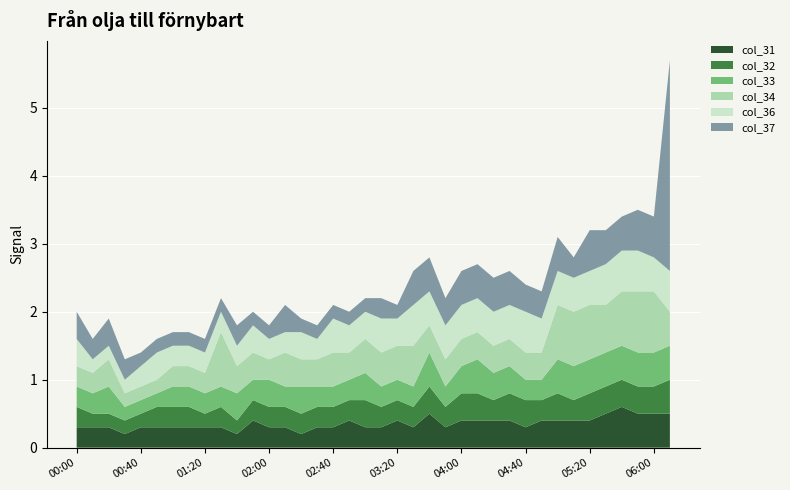

Reading left to right, transcribe all the data shown in this chart.

col_31: 00:00=0.3	00:10=0.3	00:20=0.3	00:30=0.2	00:40=0.3	00:50=0.3	01:00=0.3	01:10=0.3	01:20=0.3	01:30=0.3	01:40=0.2	01:50=0.4	02:00=0.3	02:10=0.3	02:20=0.2	02:30=0.3	02:40=0.3	02:50=0.4	03:00=0.3	03:10=0.3	03:20=0.4	03:30=0.3	03:40=0.5	03:50=0.3	04:00=0.4	04:10=0.4	04:20=0.4	04:30=0.4	04:40=0.3	04:50=0.4	05:00=0.4	05:10=0.4	05:20=0.4	05:30=0.5	05:40=0.6	05:50=0.5	06:00=0.5	06:30=0.5
col_32: 00:00=0.3	00:10=0.2	00:20=0.2	00:30=0.2	00:40=0.2	00:50=0.3	01:00=0.3	01:10=0.3	01:20=0.2	01:30=0.3	01:40=0.2	01:50=0.3	02:00=0.3	02:10=0.3	02:20=0.3	02:30=0.3	02:40=0.3	02:50=0.3	03:00=0.4	03:10=0.3	03:20=0.3	03:30=0.3	03:40=0.4	03:50=0.3	04:00=0.4	04:10=0.4	04:20=0.3	04:30=0.4	04:40=0.4	04:50=0.3	05:00=0.4	05:10=0.3	05:20=0.4	05:30=0.4	05:40=0.4	05:50=0.4	06:00=0.4	06:30=0.5
col_33: 00:00=0.3	00:10=0.3	00:20=0.4	00:30=0.2	00:40=0.2	00:50=0.2	01:00=0.3	01:10=0.3	01:20=0.3	01:30=0.3	01:40=0.4	01:50=0.3	02:00=0.4	02:10=0.3	02:20=0.4	02:30=0.3	02:40=0.3	02:50=0.3	03:00=0.4	03:10=0.3	03:20=0.3	03:30=0.3	03:40=0.5	03:50=0.3	04:00=0.4	04:10=0.5	04:20=0.4	04:30=0.4	04:40=0.3	04:50=0.3	05:00=0.5	05:10=0.5	05:20=0.5	05:30=0.5	05:40=0.5	05:50=0.5	06:00=0.5	06:30=0.5
col_34: 00:00=0.3	00:10=0.3	00:20=0.4	00:30=0.2	00:40=0.2	00:50=0.2	01:00=0.3	01:10=0.3	01:20=0.3	01:30=0.8	01:40=0.4	01:50=0.4	02:00=0.3	02:10=0.5	02:20=0.4	02:30=0.4	02:40=0.5	02:50=0.4	03:00=0.5	03:10=0.5	03:20=0.5	03:30=0.6	03:40=0.4	03:50=0.4	04:00=0.4	04:10=0.4	04:20=0.4	04:30=0.4	04:40=0.4	04:50=0.4	05:00=0.8	05:10=0.8	05:20=0.8	05:30=0.7	05:40=0.8	05:50=0.9	06:00=0.9	06:30=0.5
col_36: 00:00=0.4	00:10=0.2	00:20=0.2	00:30=0.2	00:40=0.3	00:50=0.4	01:00=0.3	01:10=0.3	01:20=0.3	01:30=0.3	01:40=0.3	01:50=0.4	02:00=0.3	02:10=0.3	02:20=0.4	02:30=0.3	02:40=0.5	02:50=0.4	03:00=0.4	03:10=0.5	03:20=0.4	03:30=0.6	03:40=0.5	03:50=0.5	04:00=0.5	04:10=0.5	04:20=0.5	04:30=0.5	04:40=0.6	04:50=0.5	05:00=0.5	05:10=0.5	05:20=0.5	05:30=0.6	05:40=0.6	05:50=0.6	06:00=0.5	06:30=0.6
col_37: 00:00=0.4	00:10=0.3	00:20=0.4	00:30=0.3	00:40=0.2	00:50=0.2	01:00=0.2	01:10=0.2	01:20=0.2	01:30=0.2	01:40=0.3	01:50=0.2	02:00=0.2	02:10=0.4	02:20=0.2	02:30=0.2	02:40=0.2	02:50=0.2	03:00=0.2	03:10=0.3	03:20=0.2	03:30=0.5	03:40=0.5	03:50=0.4	04:00=0.5	04:10=0.5	04:20=0.5	04:30=0.5	04:40=0.4	04:50=0.4	05:00=0.5	05:10=0.3	05:20=0.6	05:30=0.5	05:40=0.5	05:50=0.6	06:00=0.6	06:30=3.1